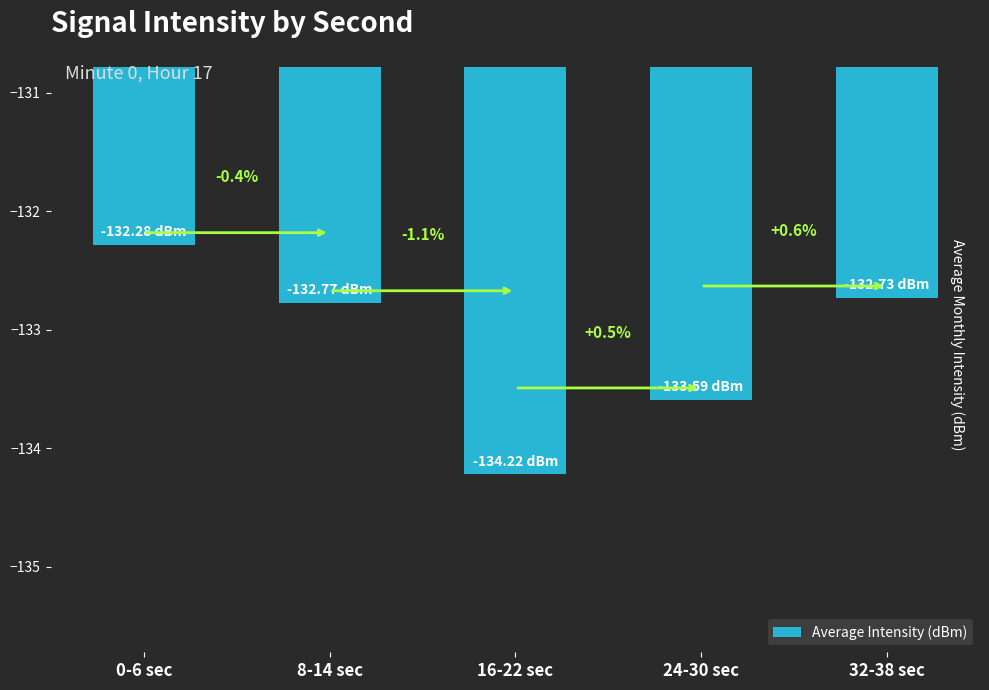

What value does the data have at 0-6 sec?

-132.3